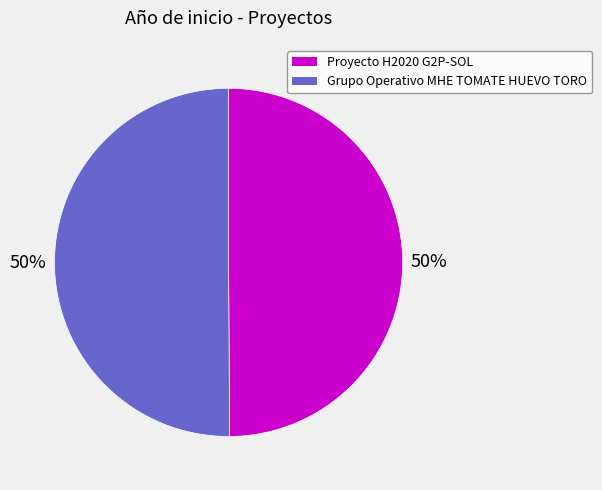

To the nearest percent, what is the combined percentage of Proyecto H2020 G2P-SOL and Grupo Operativo MHE TOMATE HUEVO TORO?

100%